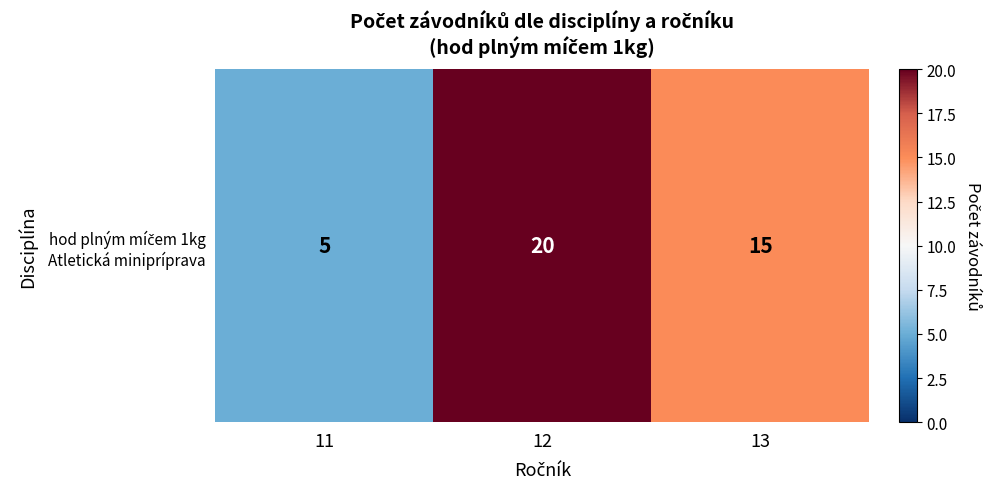

What is the approximate value at 11?

5